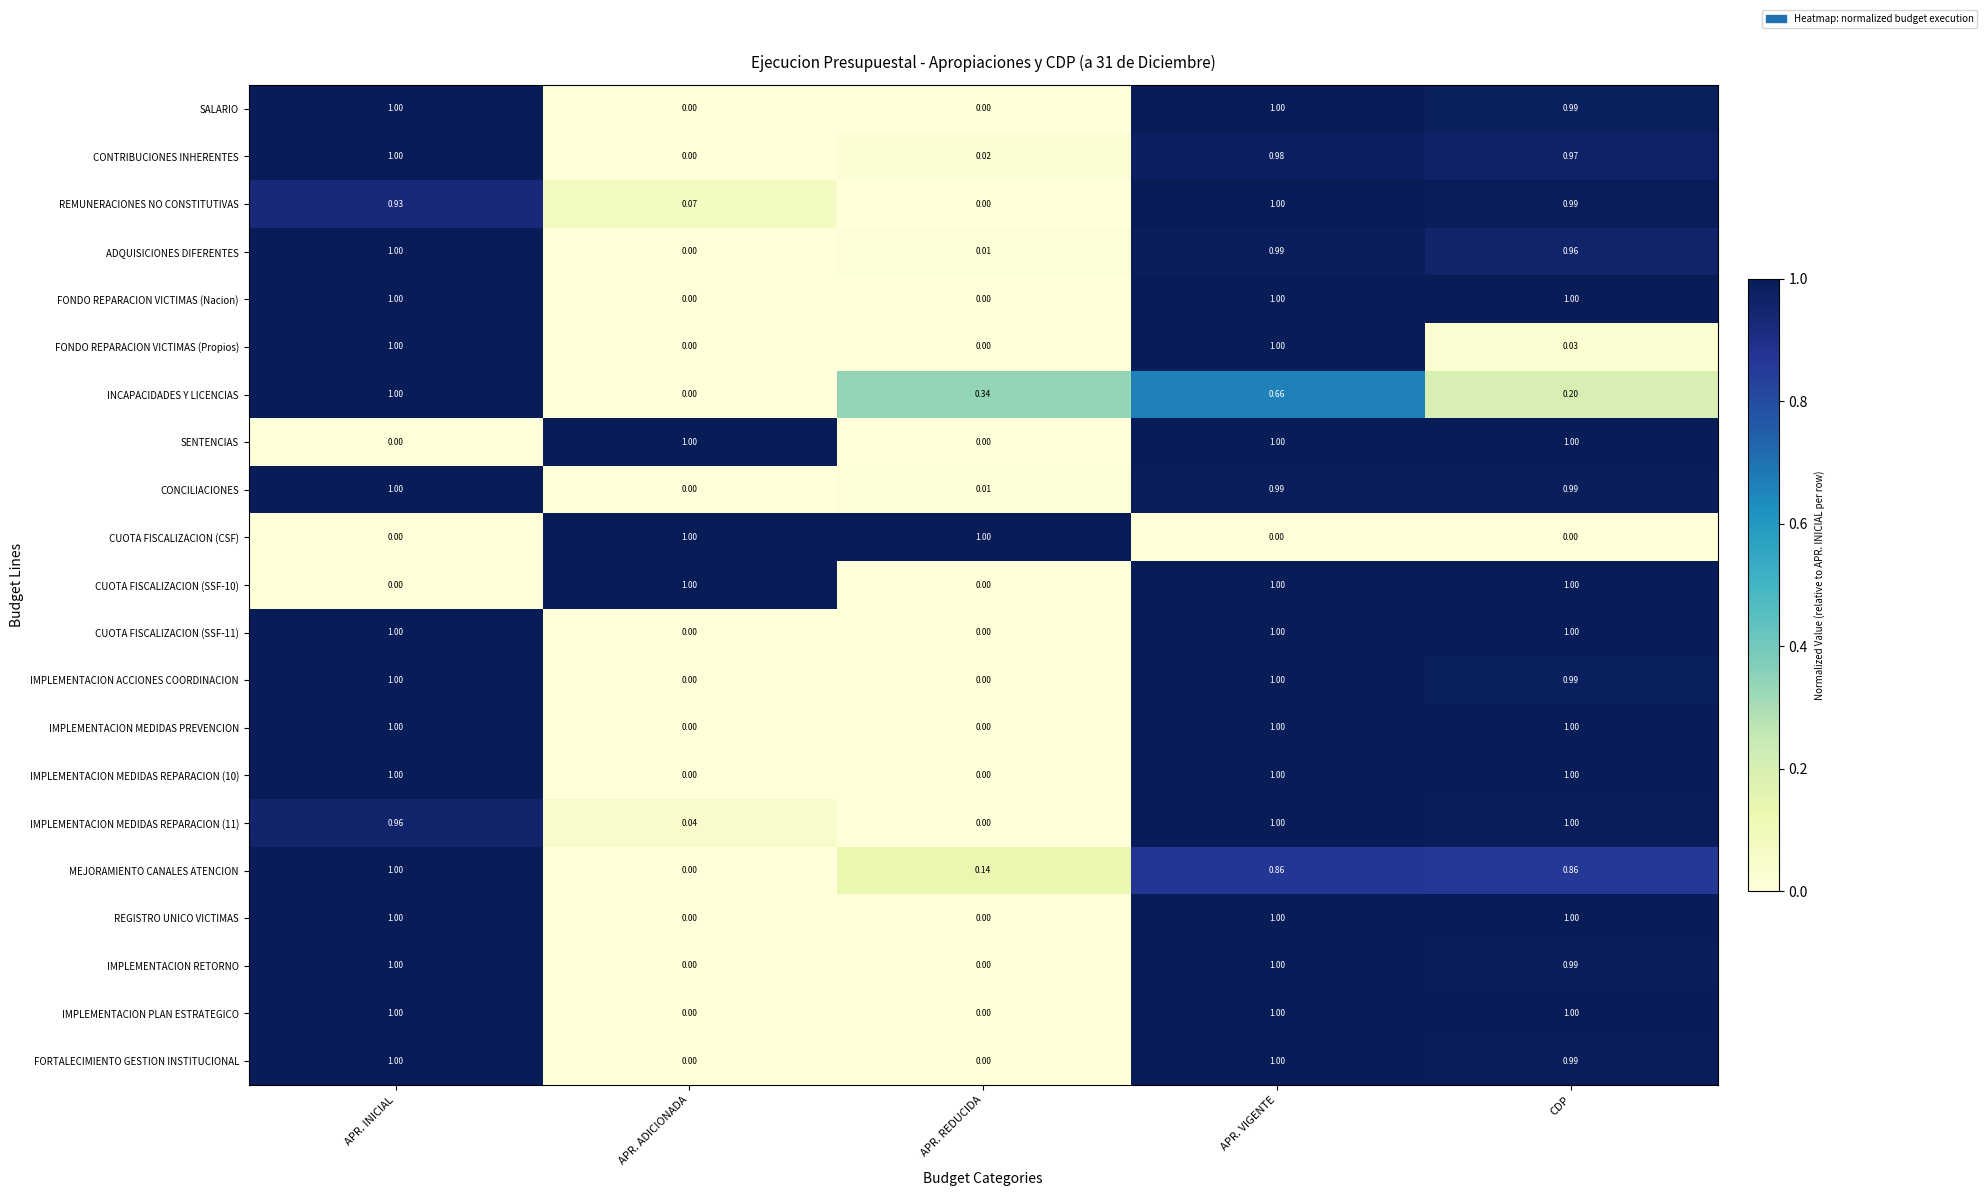

At which category is the sum across all series the highest?

APR. VIGENTE